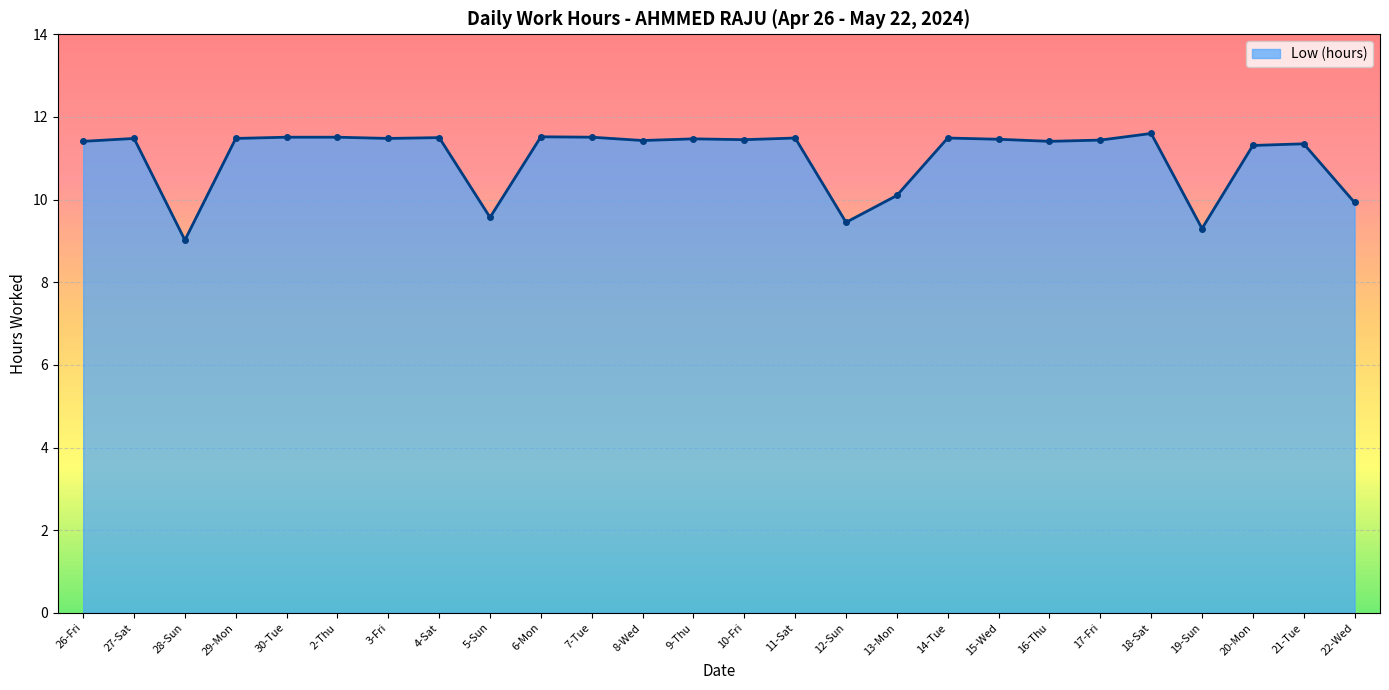

Where does the data first go above 11?

26-Fri